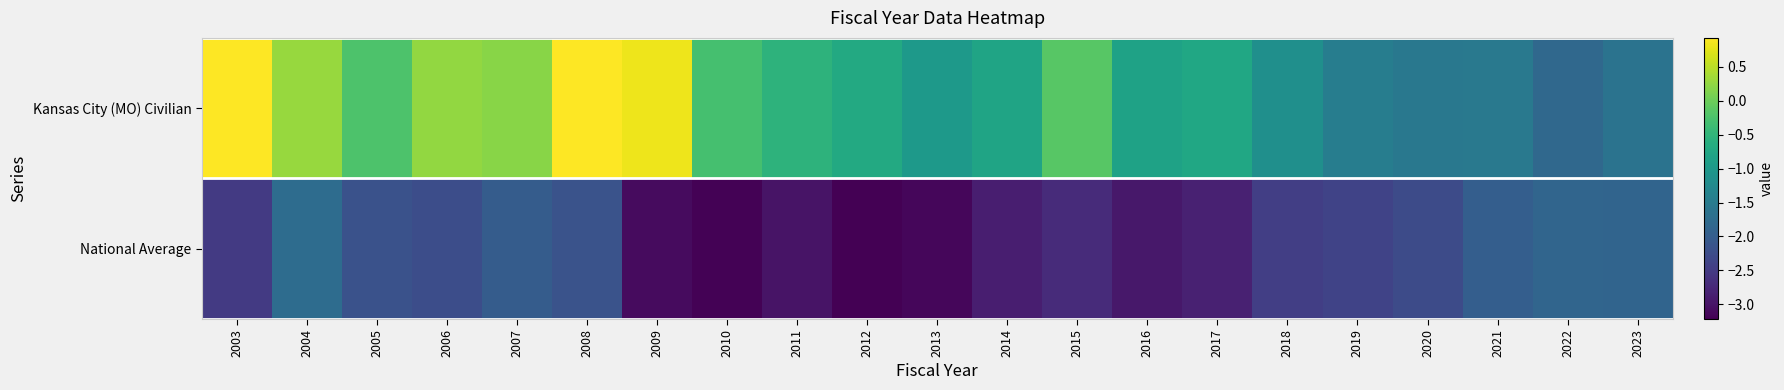

Which series changed the most between 2008 and 2022?

Kansas City (MO) Civilian